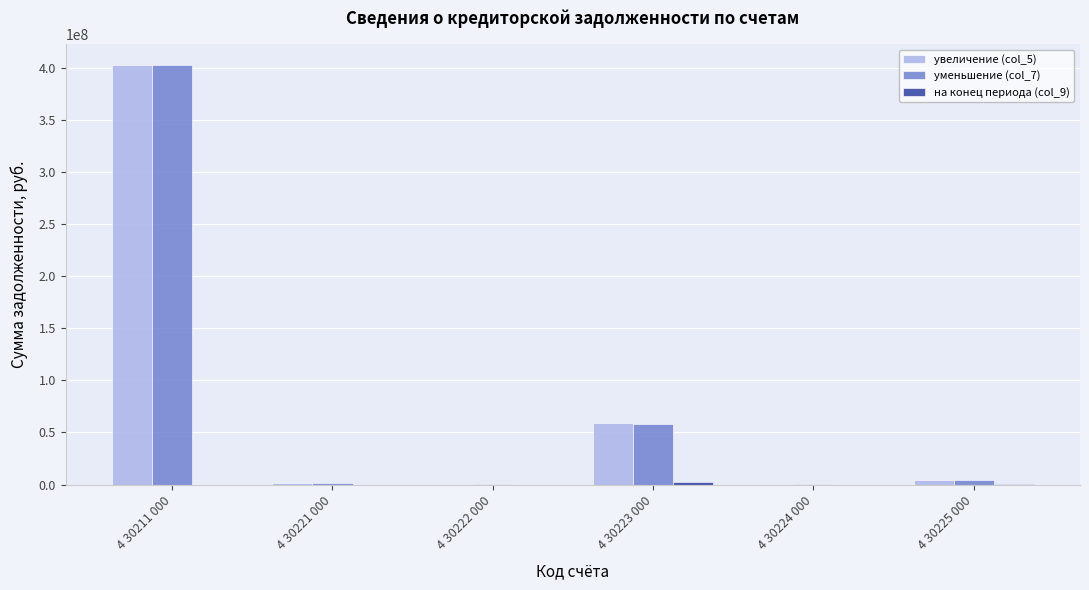

Does the chart contain stacked bars?

No